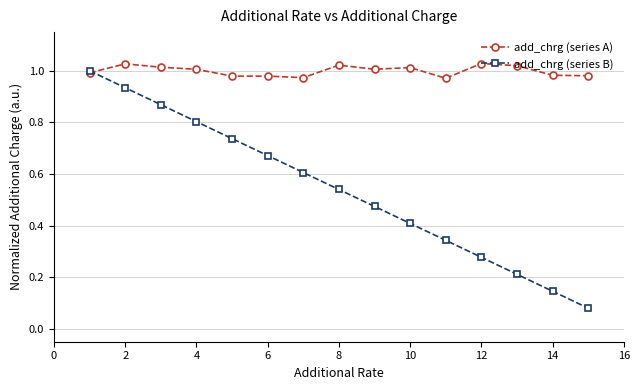

Which series has the largest range (max minus min)?

add_chrg (series B)